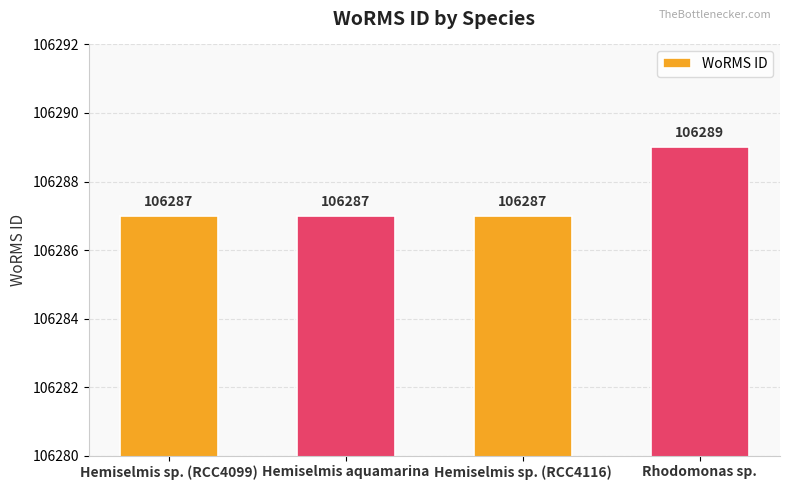

How many bars are there in total?

4